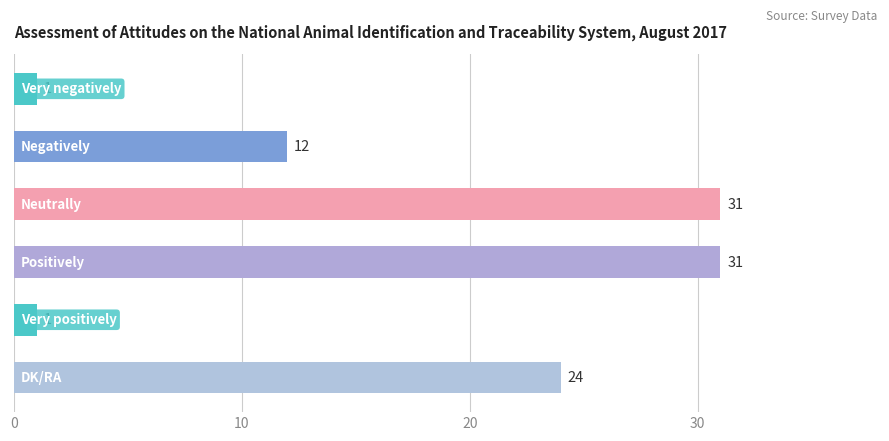

How many values are between 1 and 31?

6